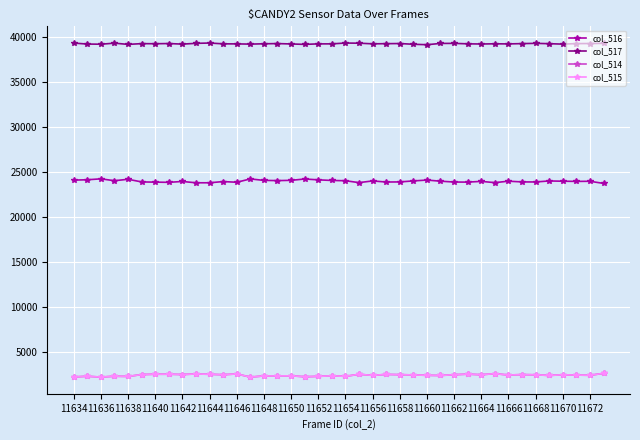

What is the difference between the maximum and minimum values in the col_515 series?

414